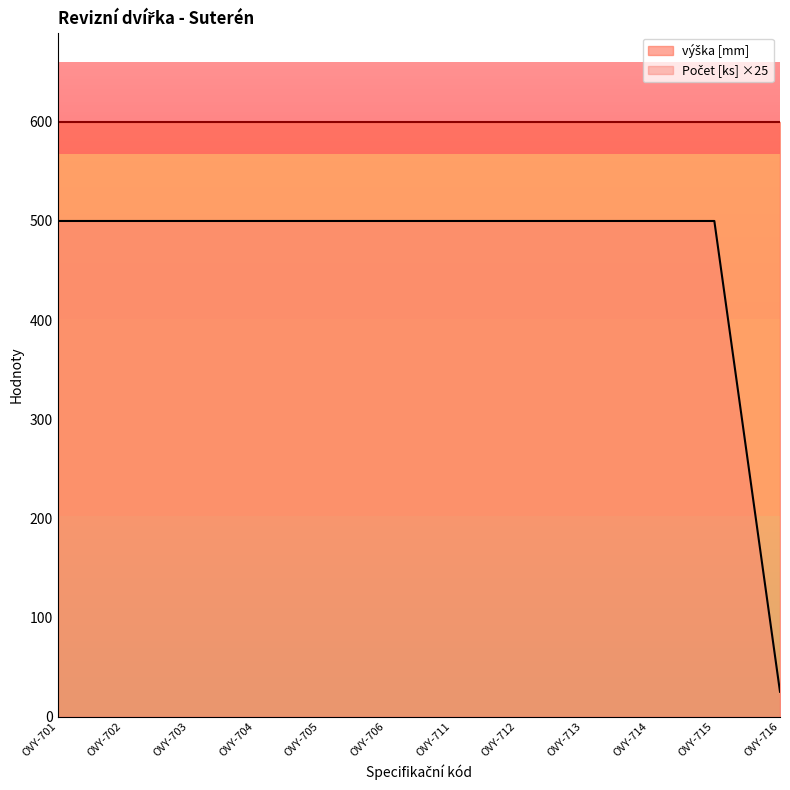

Reading left to right, list all the values displayed in this chart.

500	500	500	500	500	500	500	500	500	500	500	25